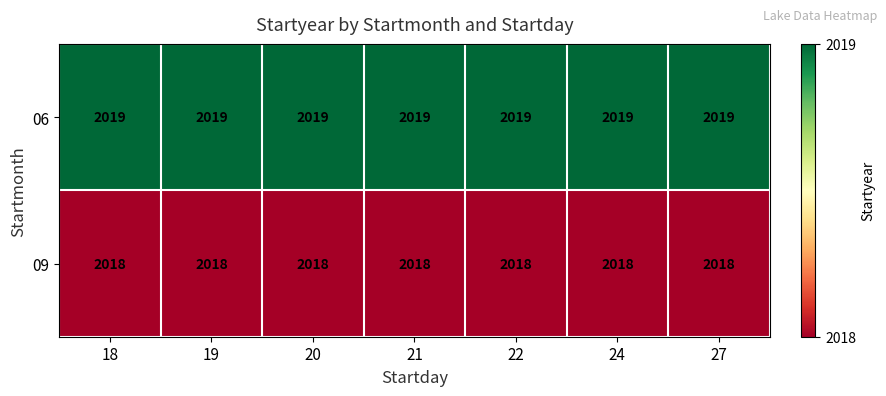

At how many categories does at least one series exceed 2018?

7